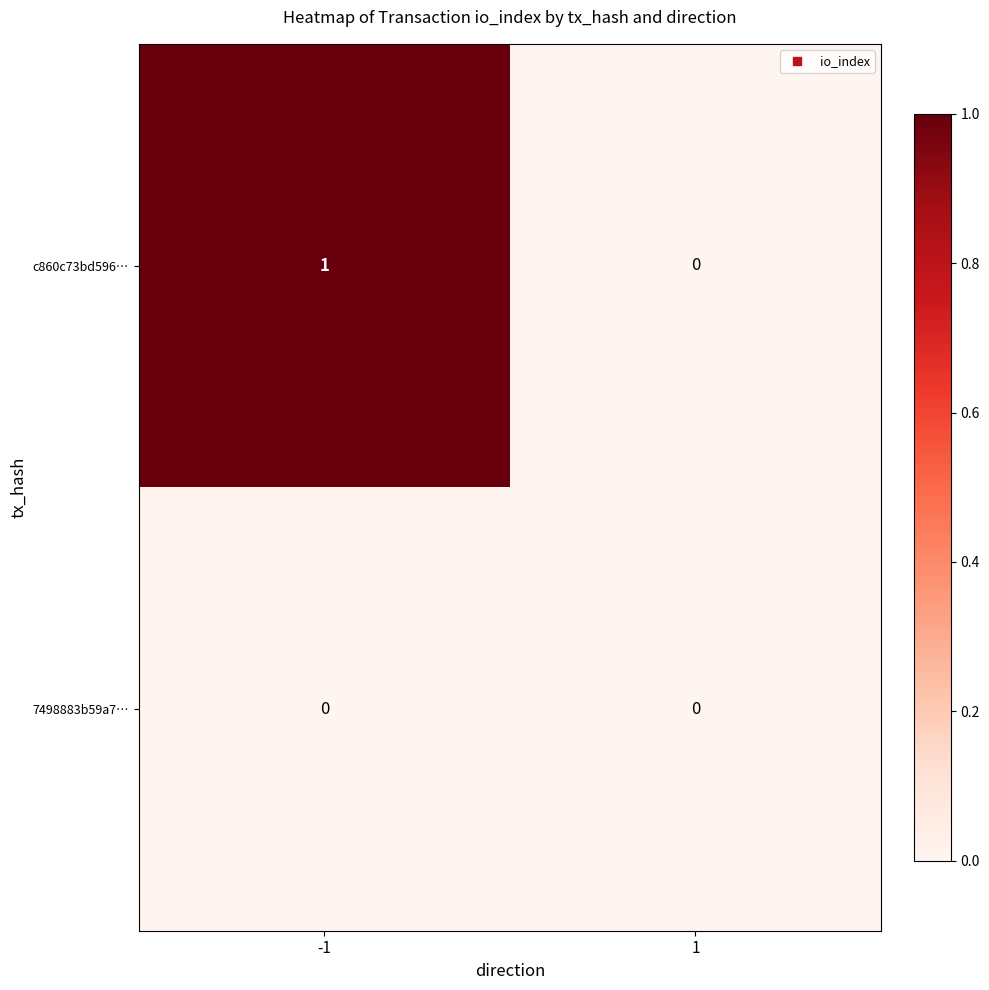

How many distinct data groups are displayed?

2